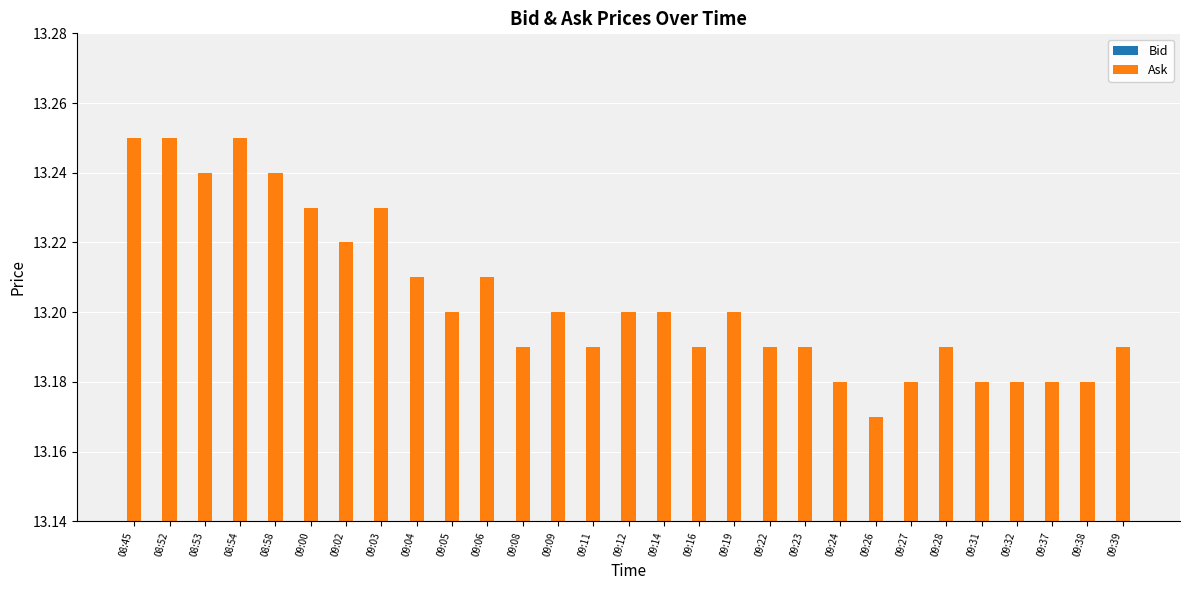

List the labels in order of Bid value, smallest first.

09:26, 09:24, 09:27, 09:31, 09:32, 09:37, 09:38, 09:08, 09:11, 09:16, 09:22, 09:23, 09:28, 09:39, 09:05, 09:09, 09:12, 09:14, 09:19, 09:04, 09:06, 09:02, 09:00, 09:03, 08:53, 08:58, 08:45, 08:52, 08:54